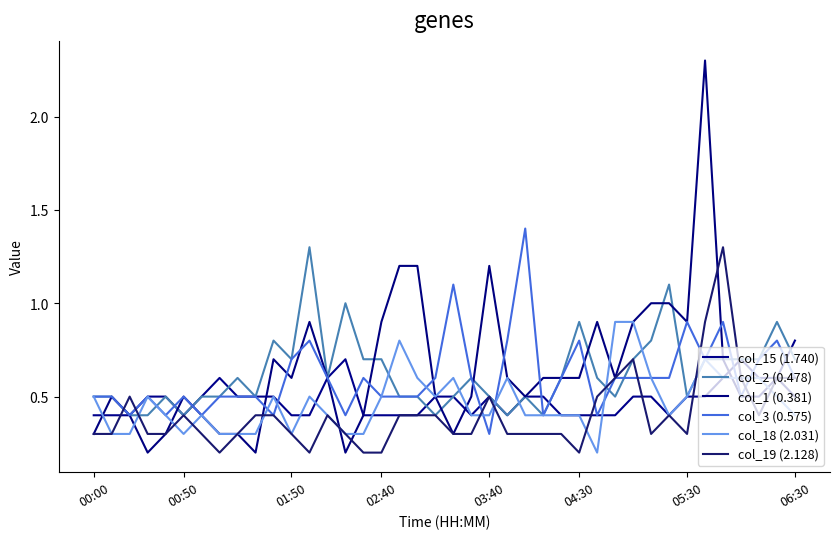

Where is the first local minimum for col_15 (1.740)?

00:50